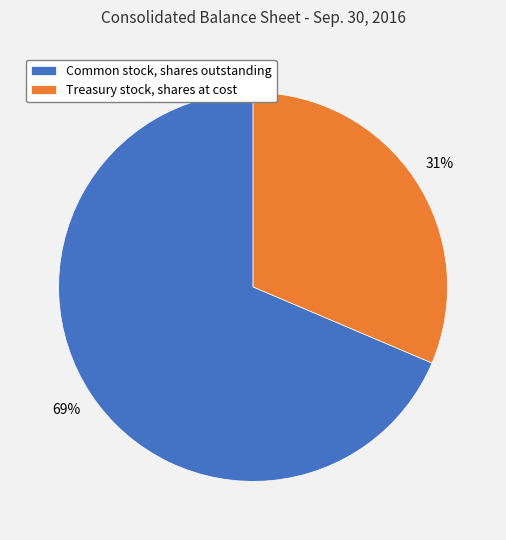

To the nearest percent, what percentage of the pie is Common stock, shares outstanding?

69%